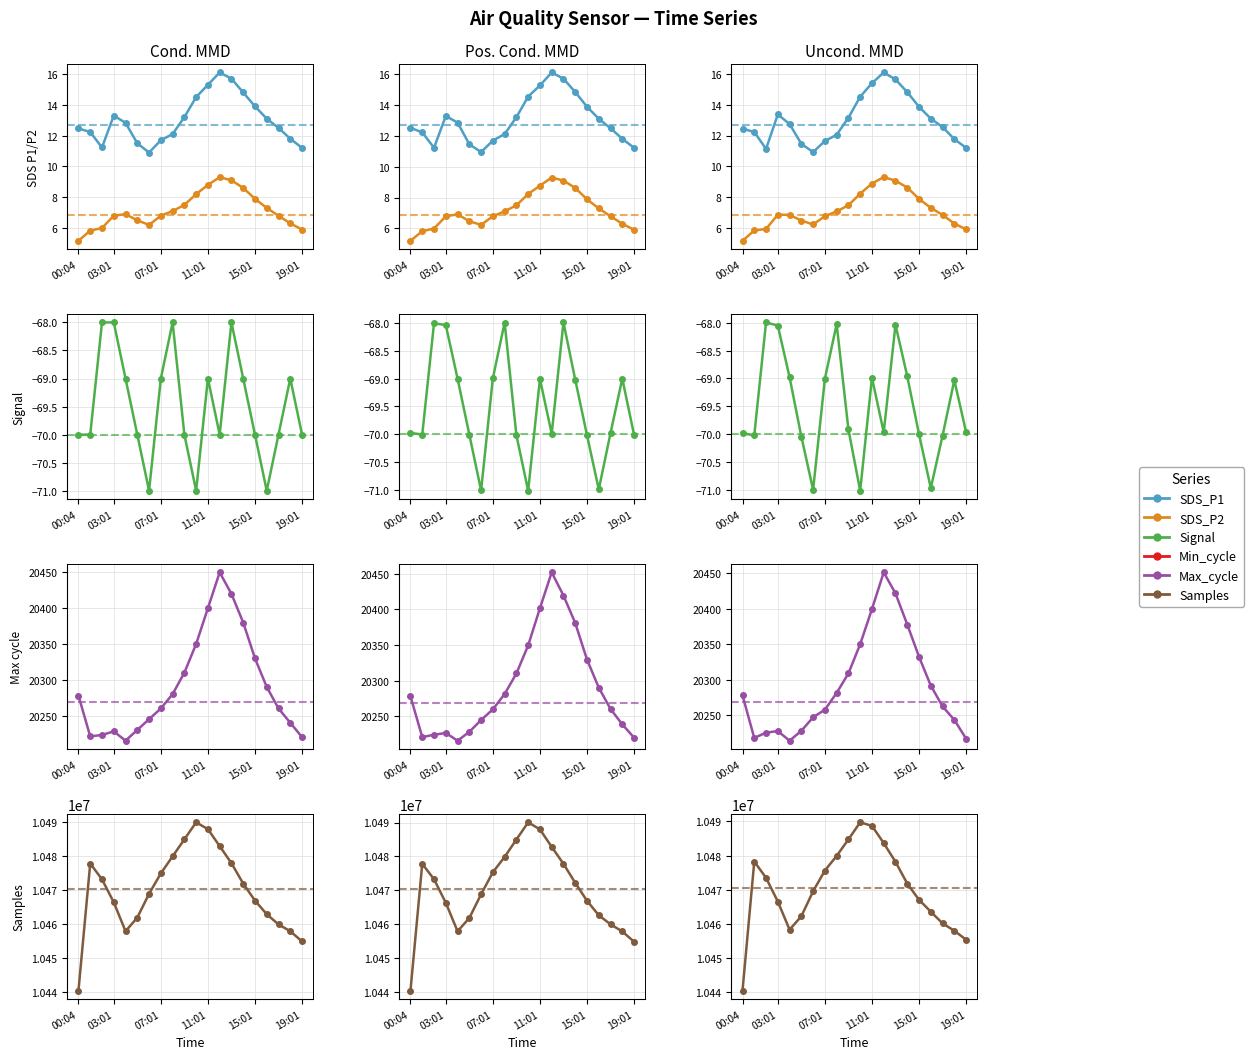

What is the label of the 1st point from the left?

00:04